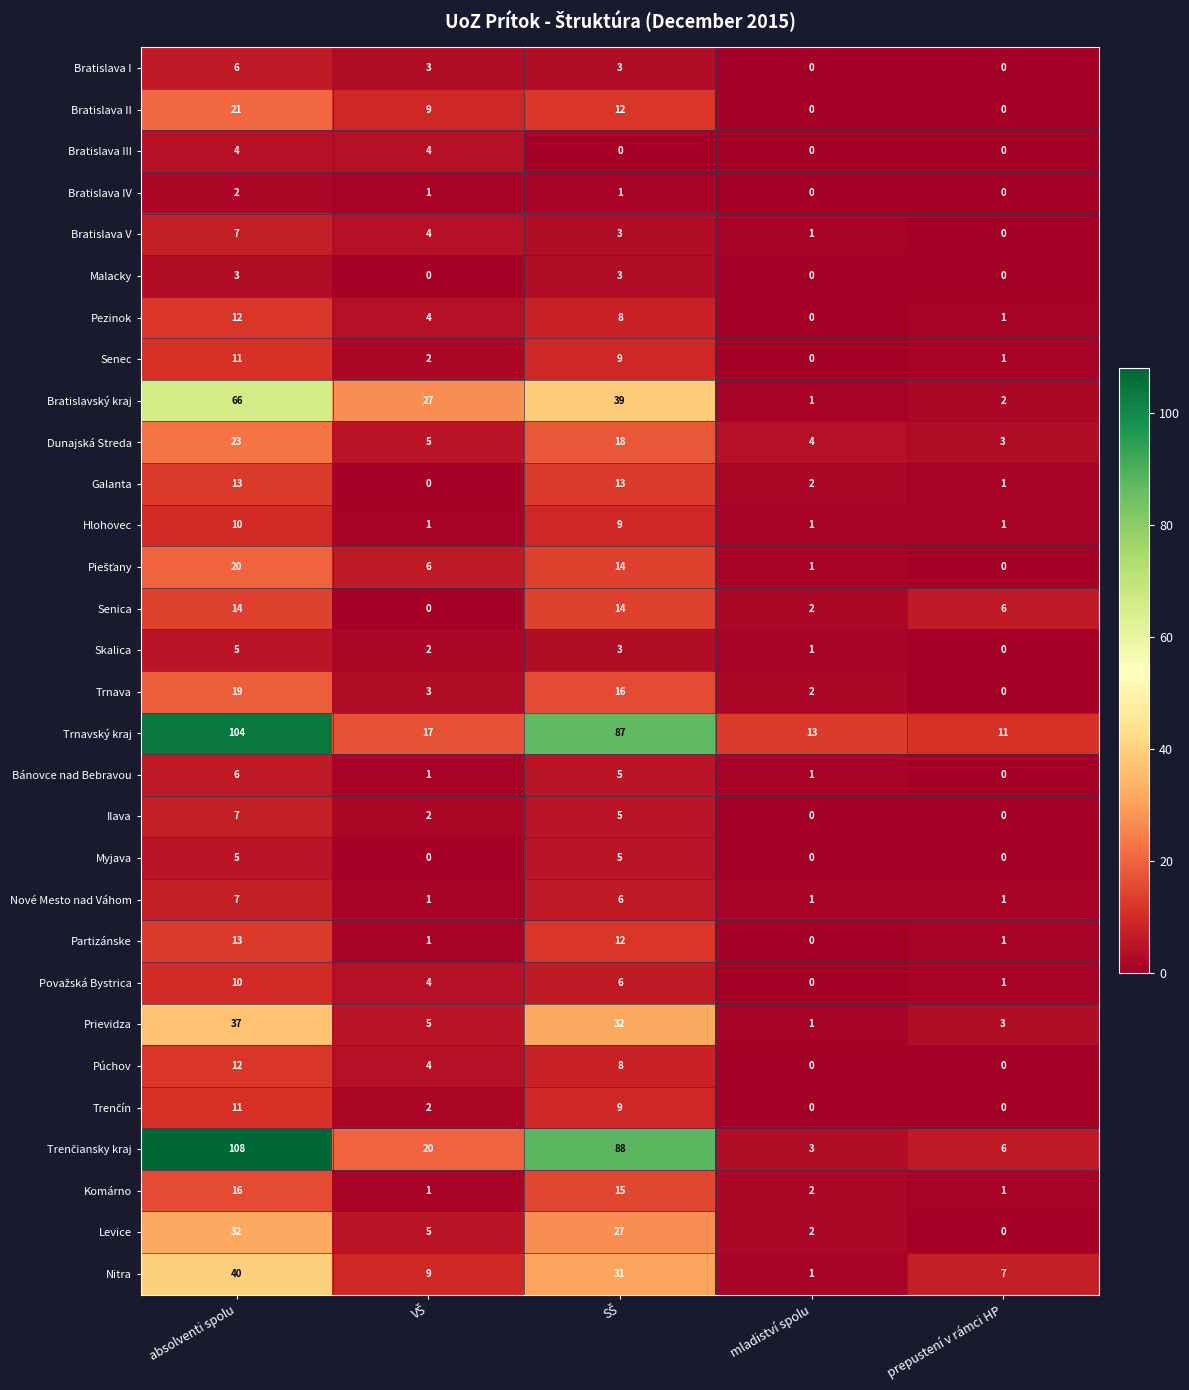

How many Ilava values are between 0 and 5?

4